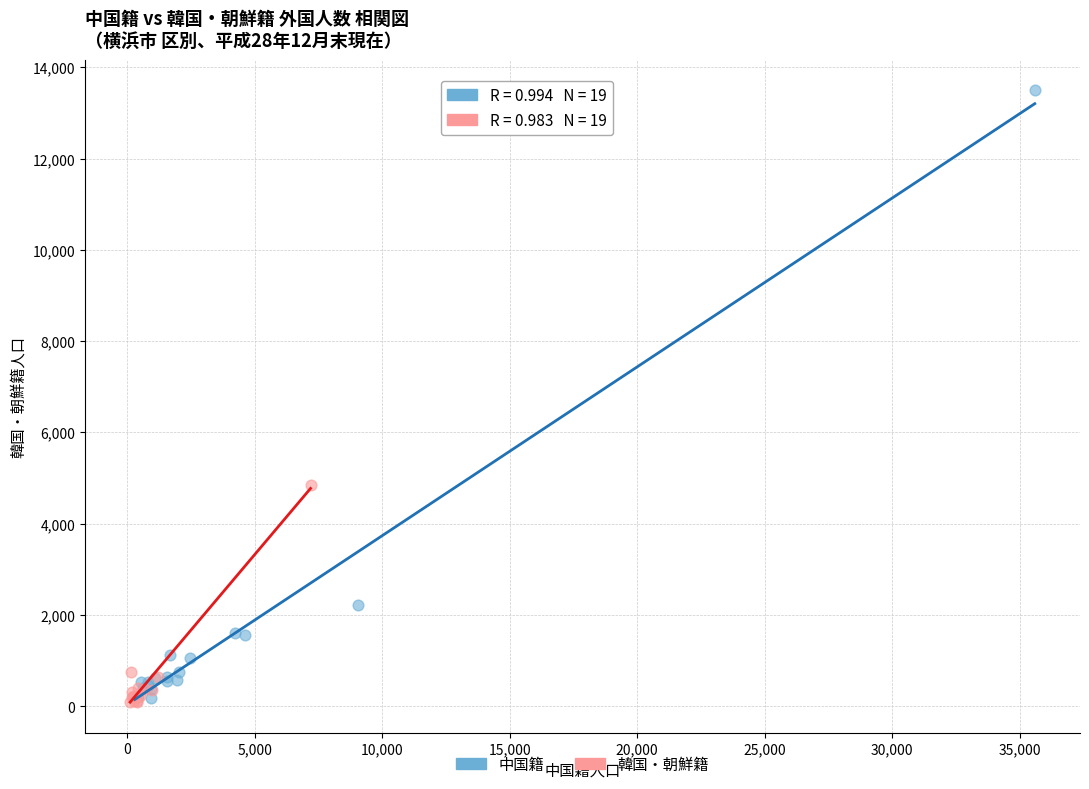

Which series has the widest spread of Y values?

中国籍